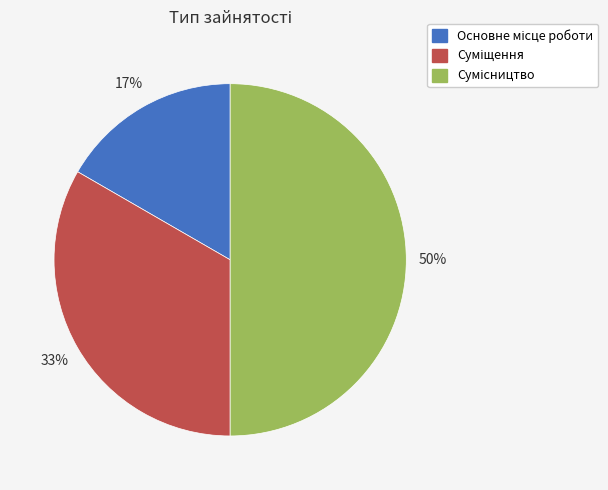

To the nearest percent, what is the difference between the largest and smallest slice percentages?

33%